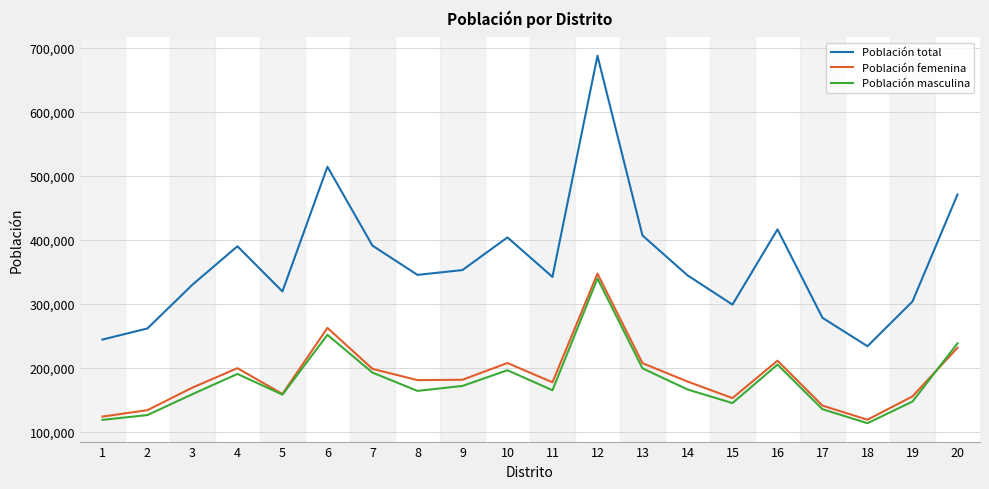

What is the minimum value shown in the chart?

113167